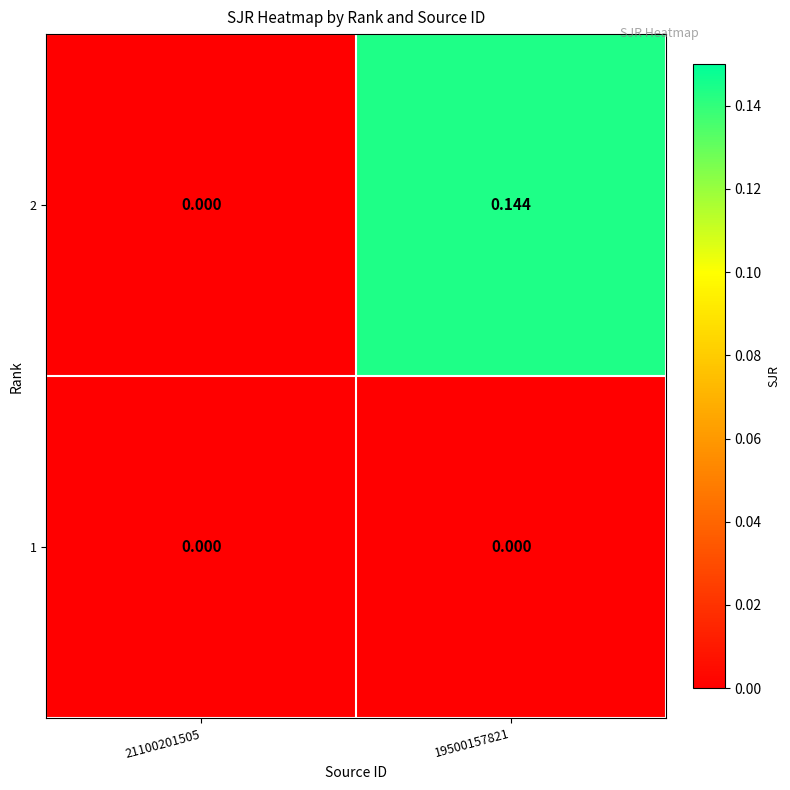

How many categories are shown in the chart?

2